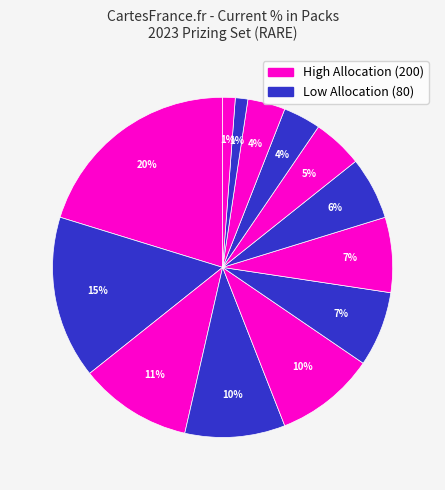

How many slices are in this pie chart?

13